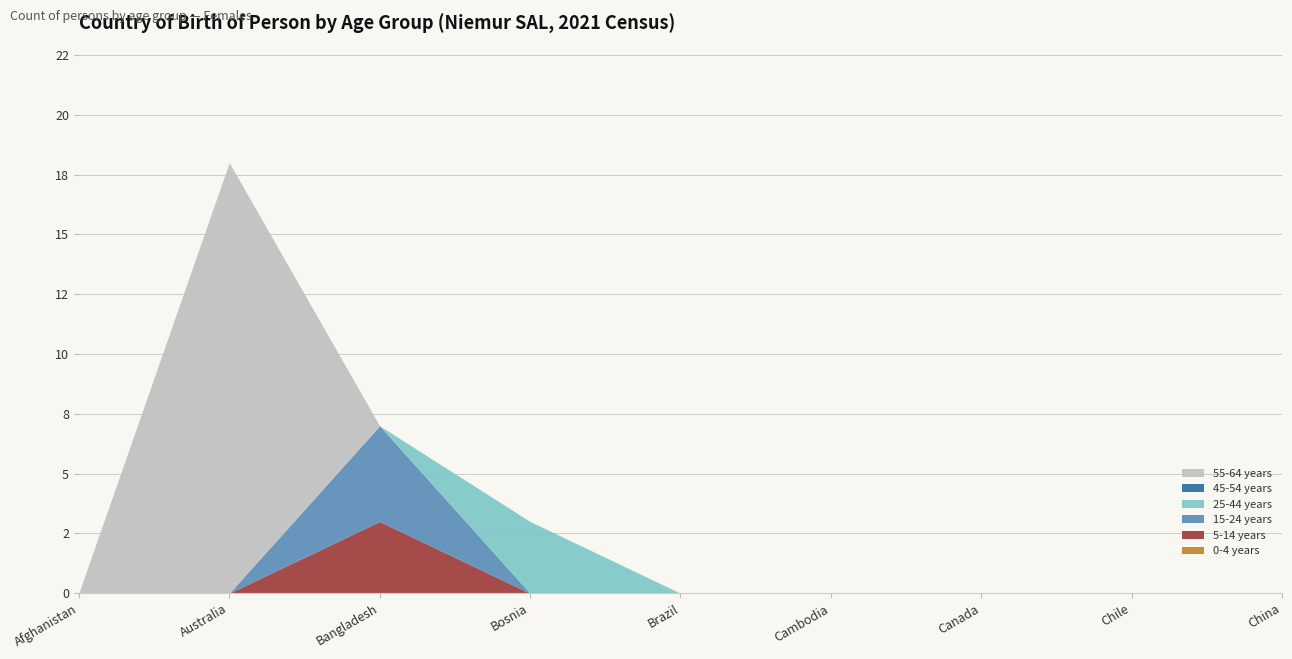

How many lines are shown in the chart?

6